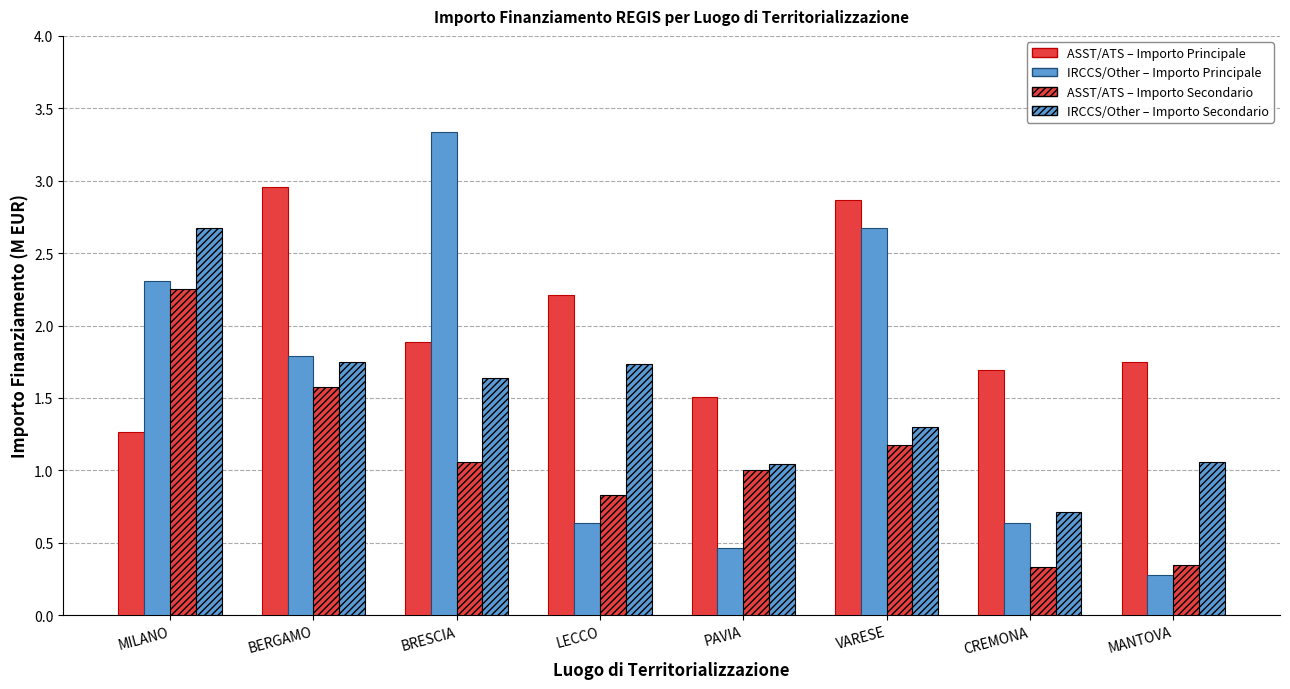

How many categories are shown in the chart?

8